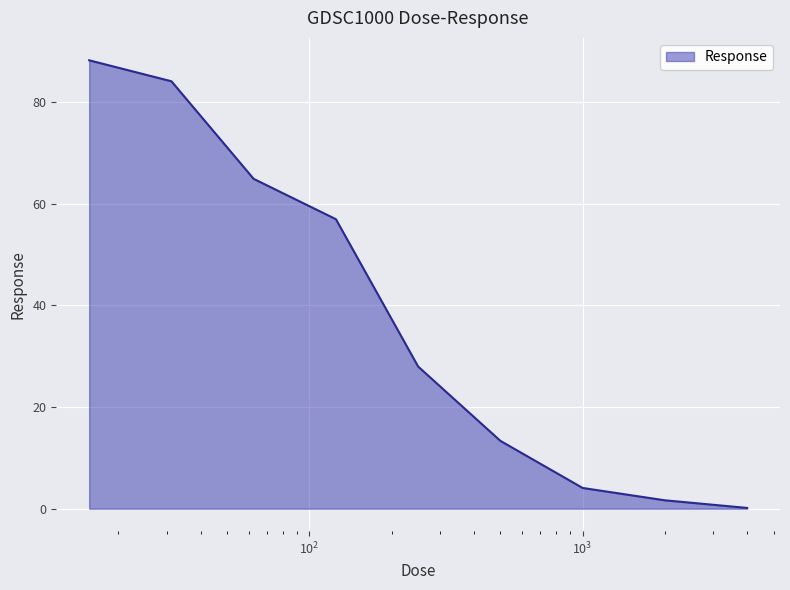

What is the maximum value shown in the chart?

88.2